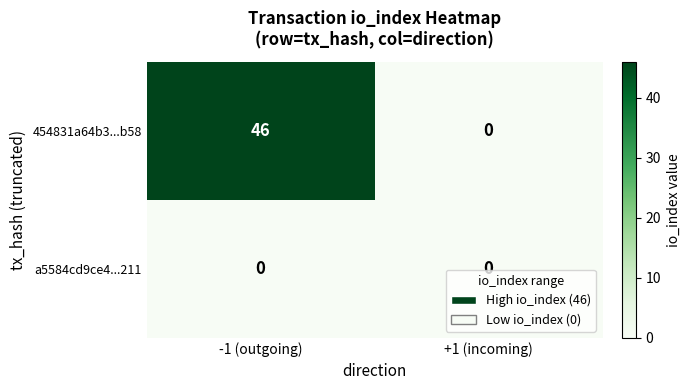

Which series has the largest total across all categories?

454831a64b3...b58